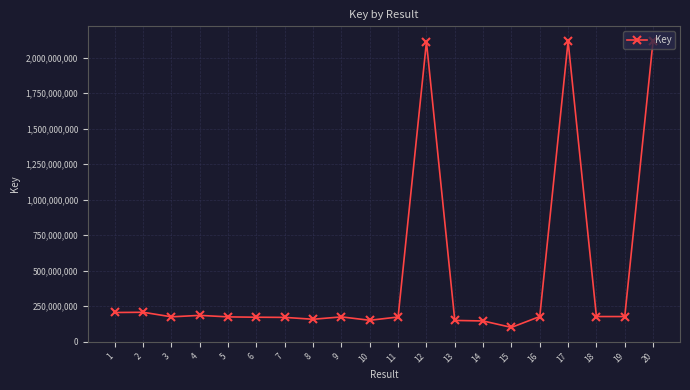

What is the smallest value displayed?

100660733